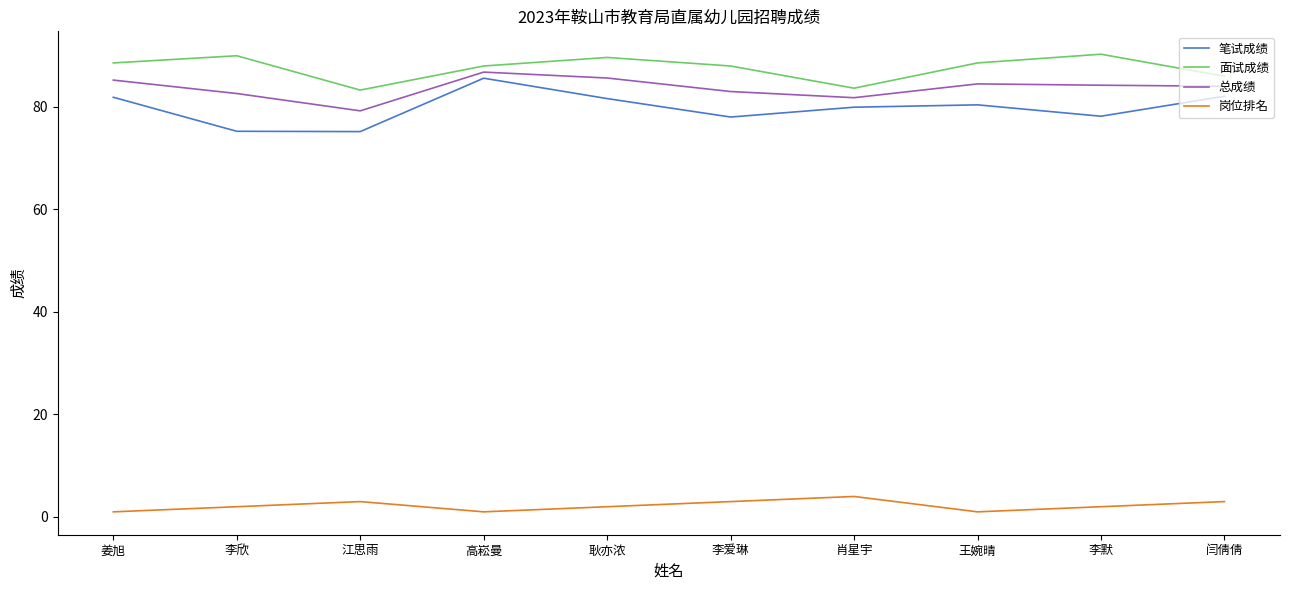

True or false: 面试成绩 and 岗位排名 cross at least once.

False